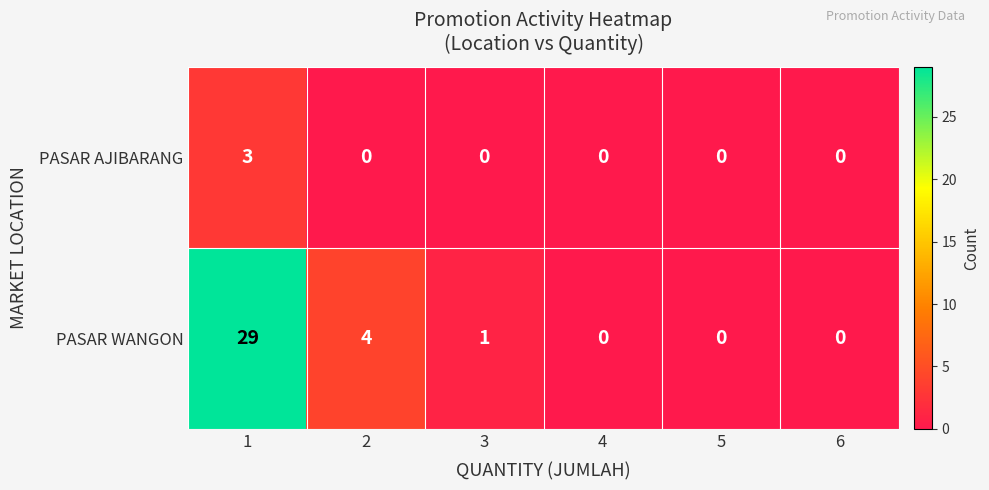

At how many categories does at least one series exceed 16?

1